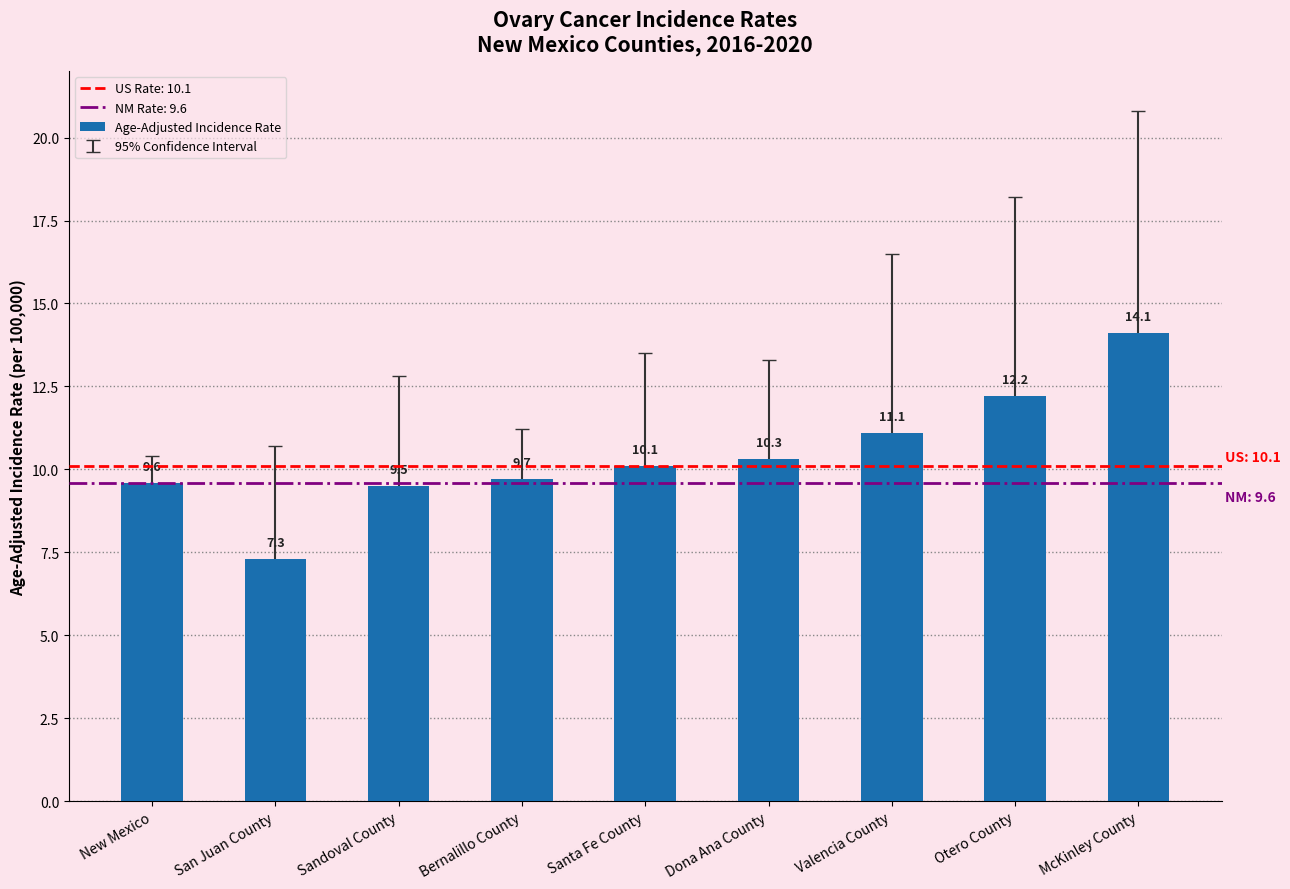

What is the change in value from New Mexico to Bernalillo County?

+0.1